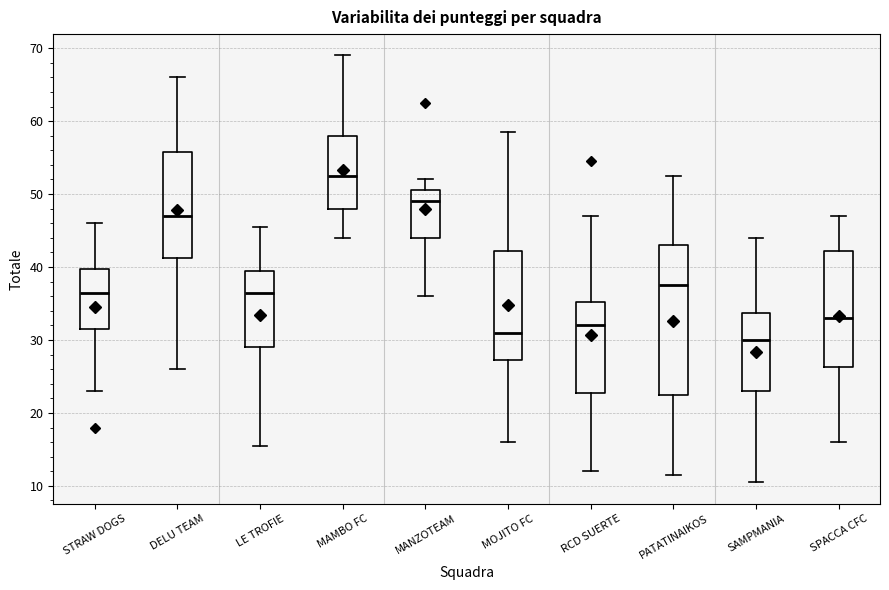

Which box is the tallest, from its lower edge to its upper edge?

PATATINAIKOS